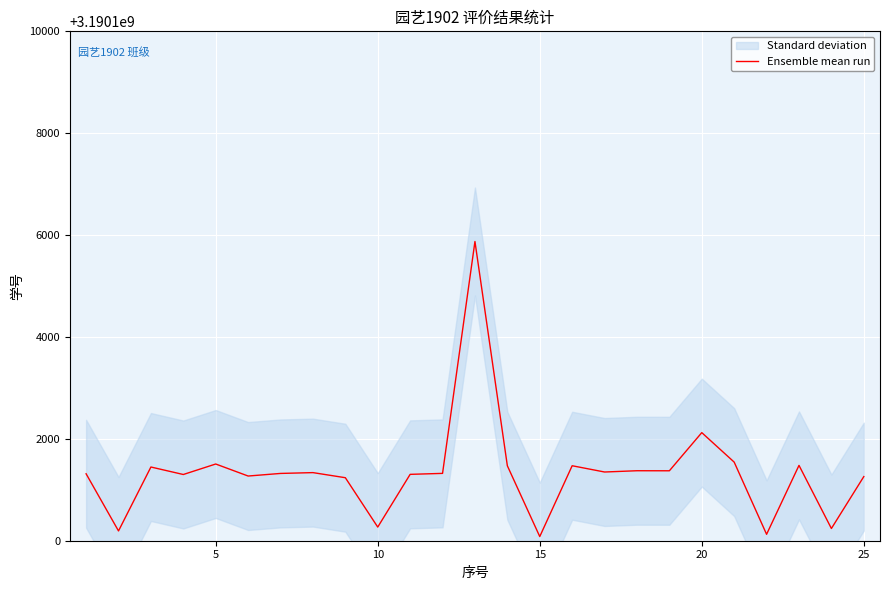

What is the lowest value of the Ensemble mean run series?

3190100082